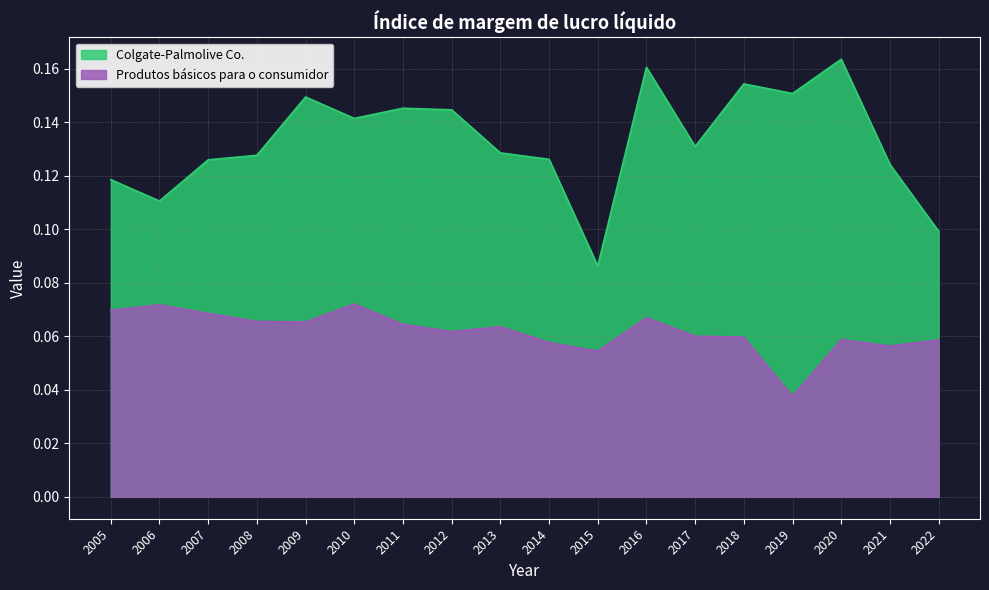

Is it true that Colgate-Palmolive Co. equals 0.1 at 2006?

True